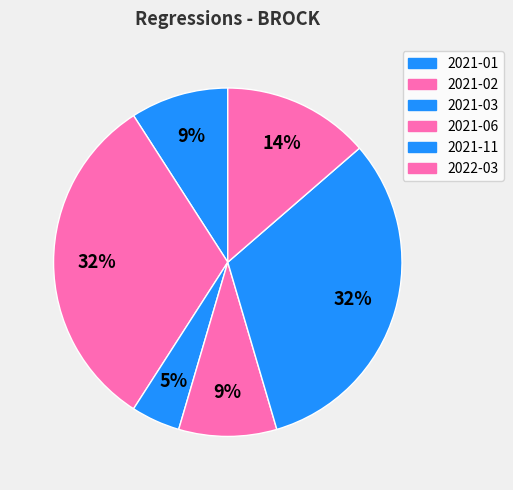

To the nearest percent, what is the average slice percentage?

17%